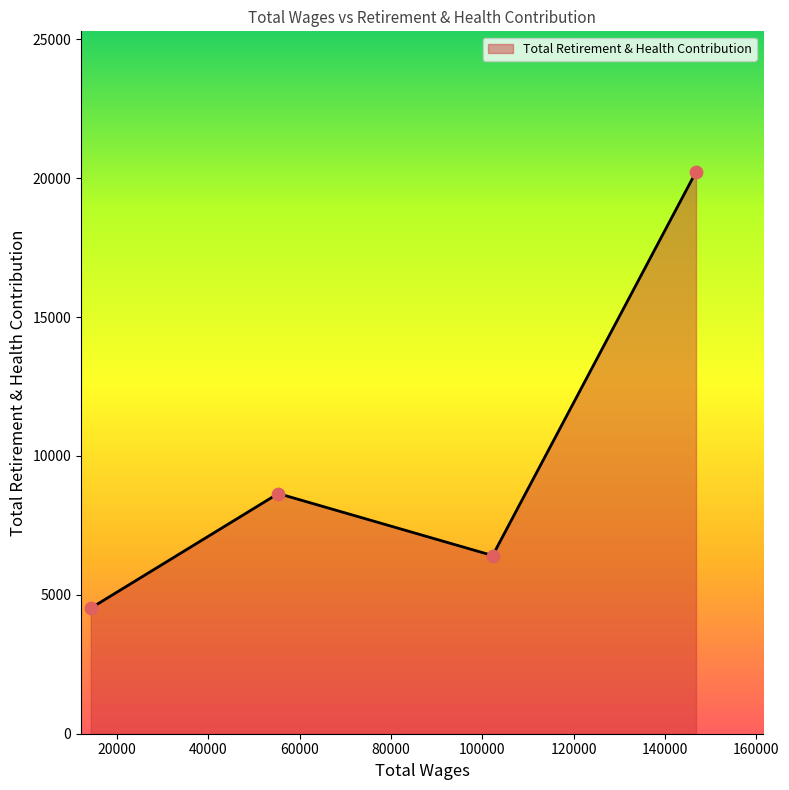

What is the sum of all values?

39807